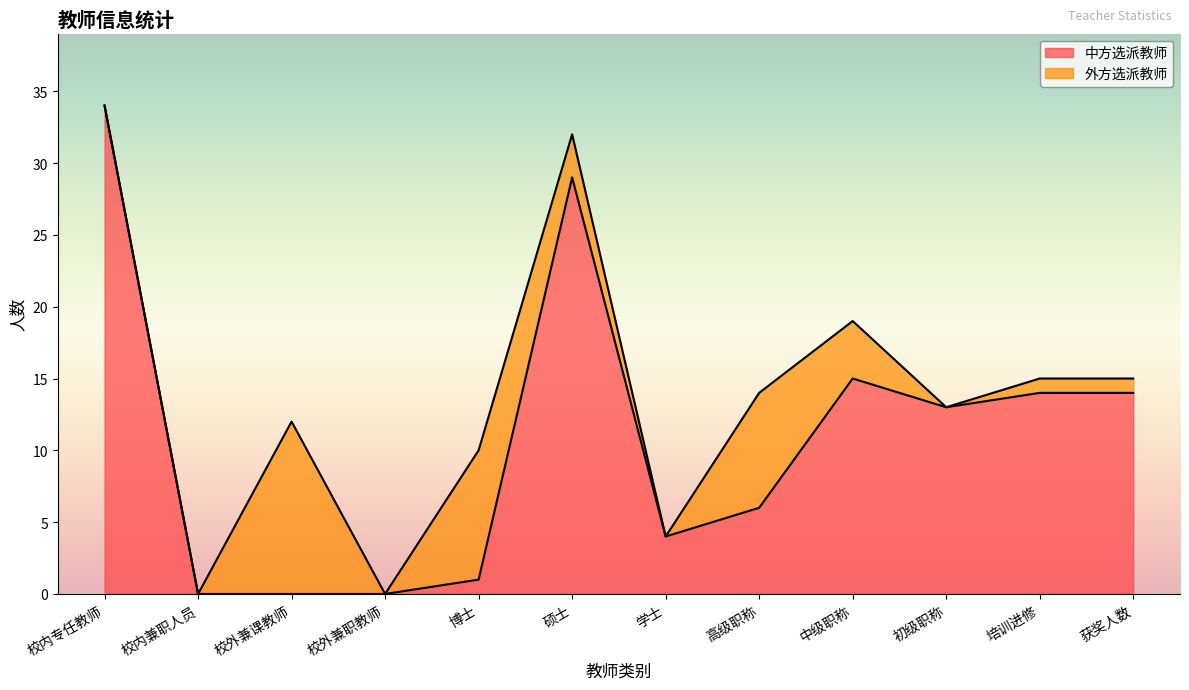

Reading right to left, what are all the values shown in this chart?

14	14	13	15	6	4	29	1	0	0	0	34